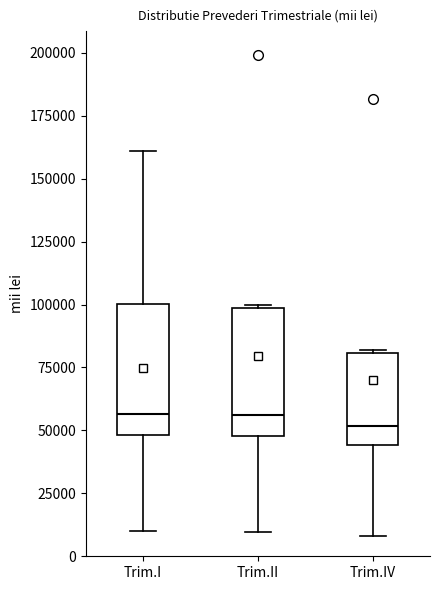

Where does the median line of the box for Trim.I sit on the y-axis? The values are not printed on the chart, so give them approximately, as read against the axis.

55000